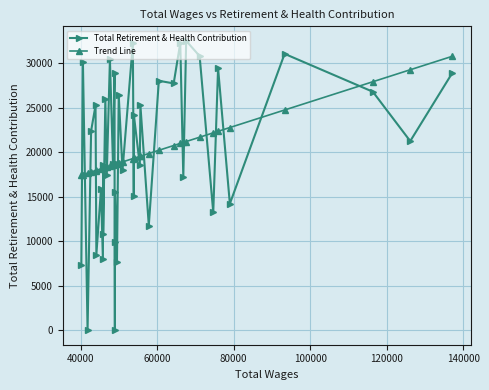

Which series has the largest range (max minus min)?

Total Retirement & Health Contribution